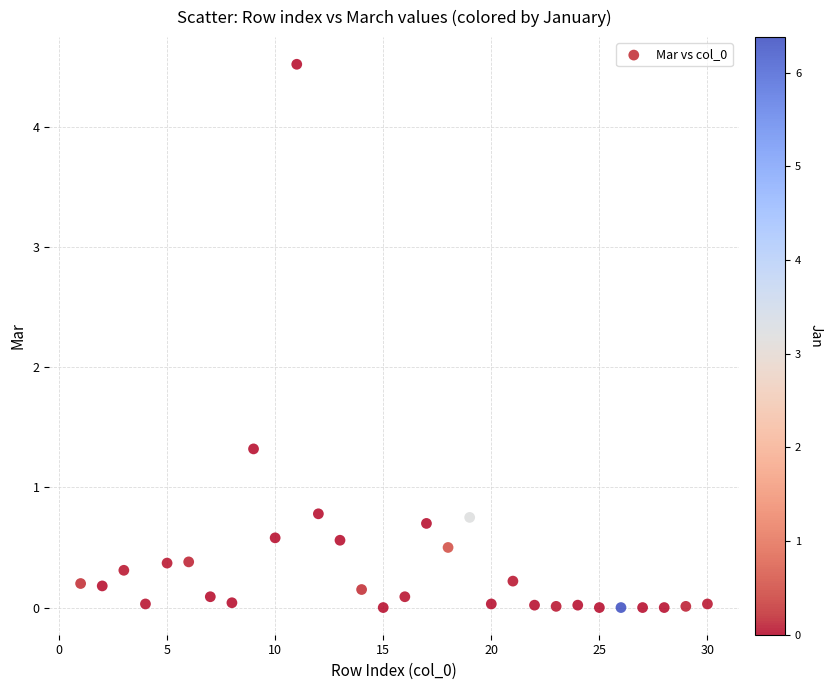

What Y value in the scatter plot is closest to 2?

1.3